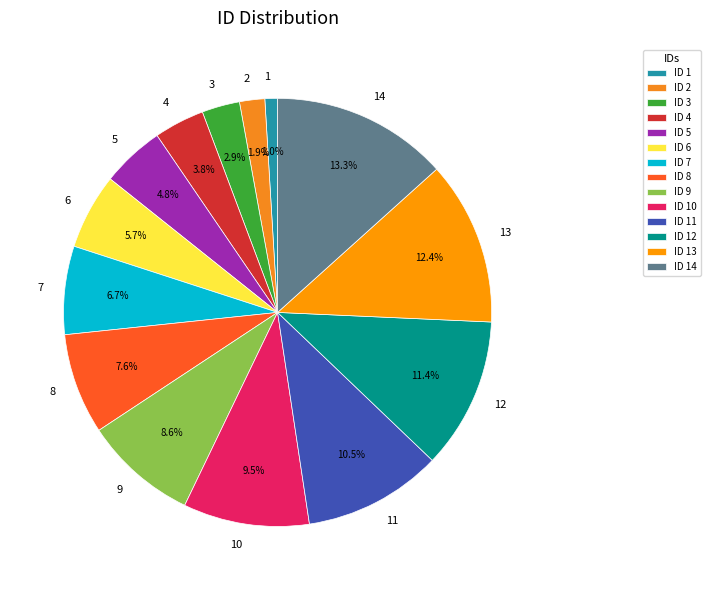

Between 14 and 4, which is larger?

14